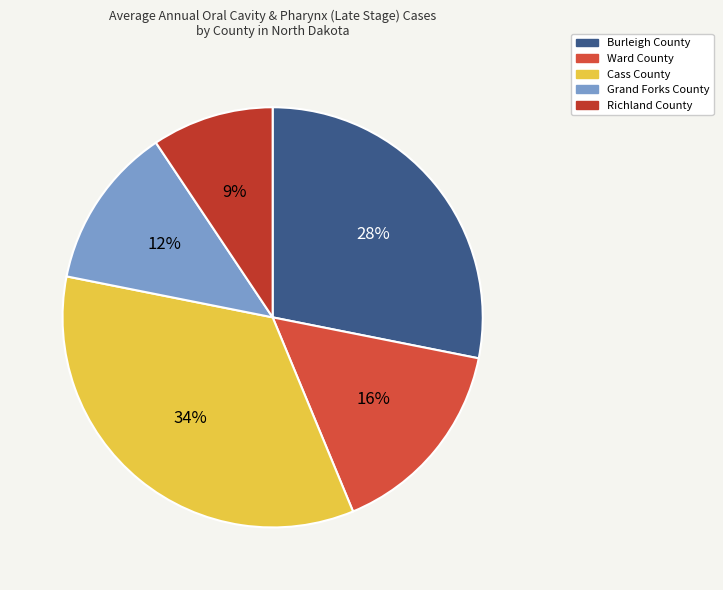

To the nearest percent, what is the combined percentage of Ward County and Cass County?

50%